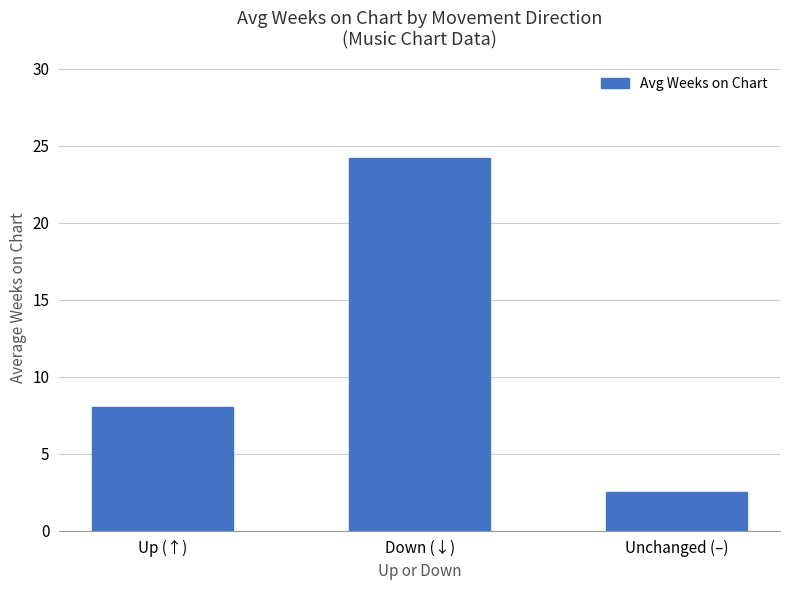

List the labels in order of value, smallest first.

Unchanged (–), Up (↑), Down (↓)